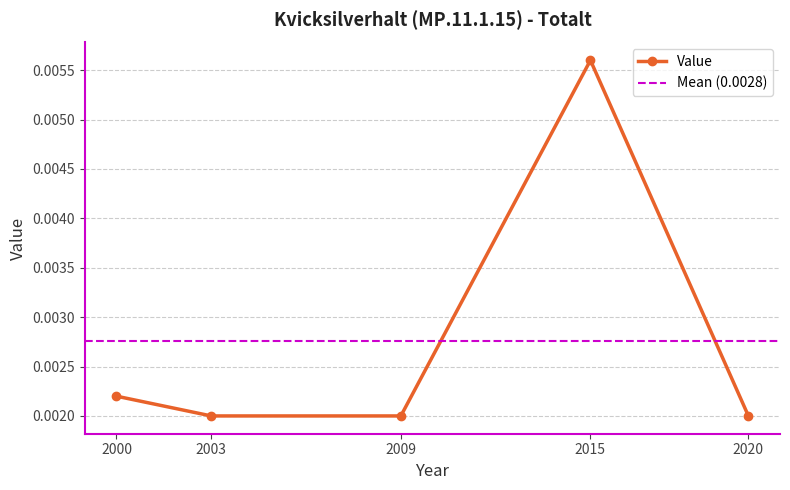

At which label is the value closest to 0?

2003